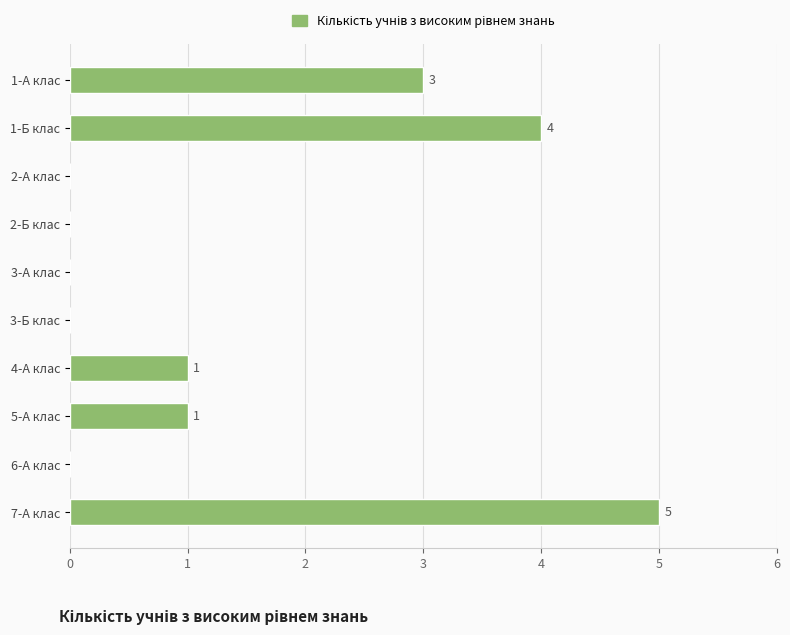

How many values are between 0 and 3?

8